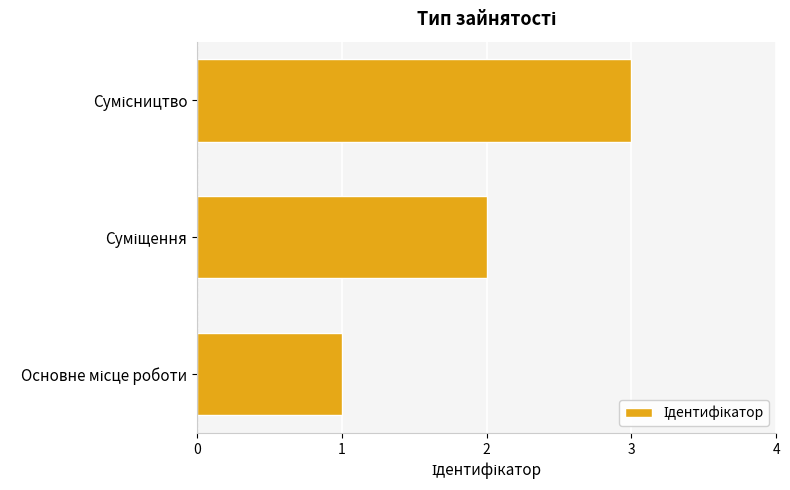

What is the greatest value displayed?

3